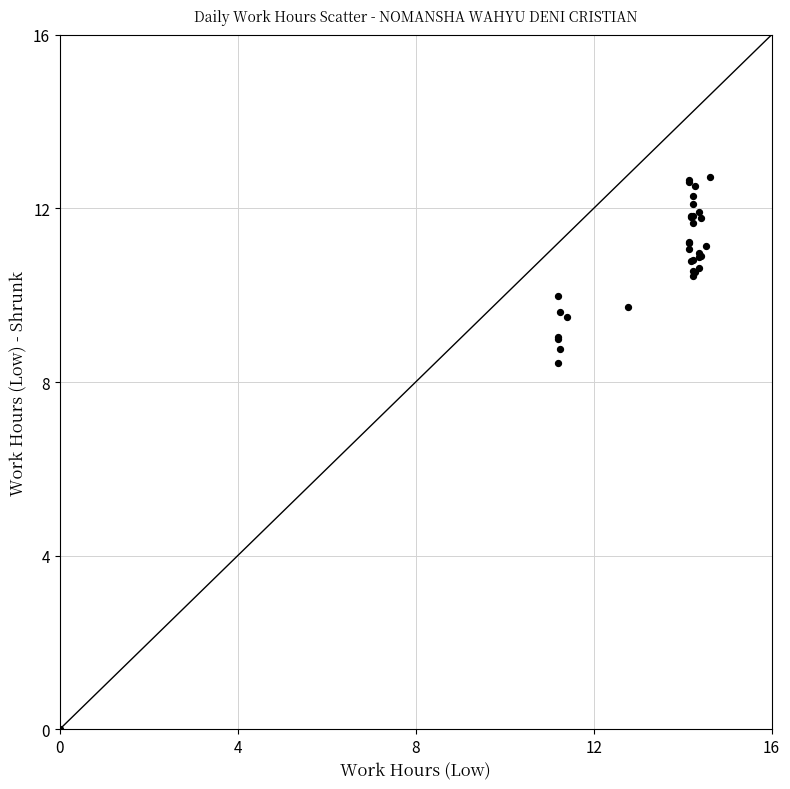

What Y value in the scatter plot is closest to 6?

8.4